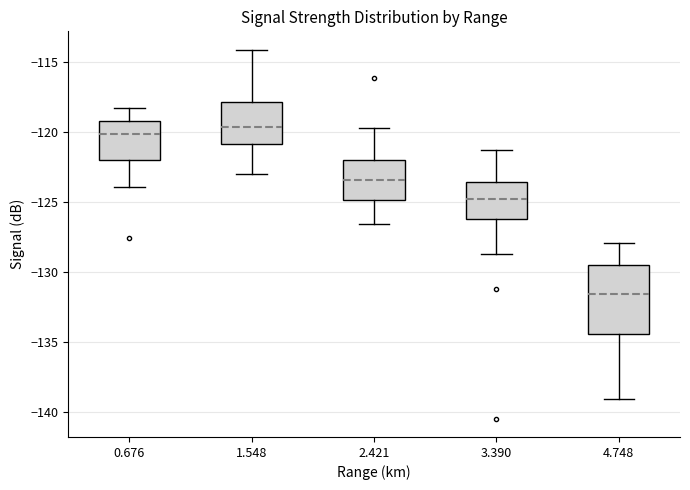

Which box is the tallest, from its lower edge to its upper edge?

4.748